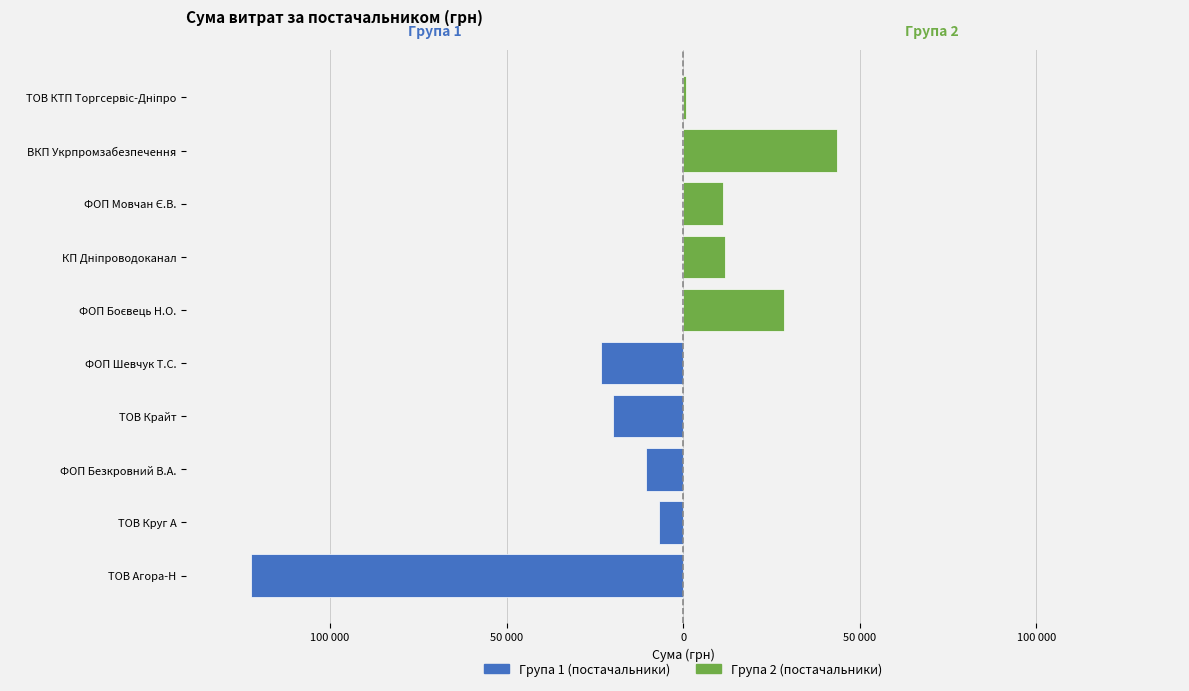

Which series has the largest range (max minus min)?

Група 1 (постачальники)